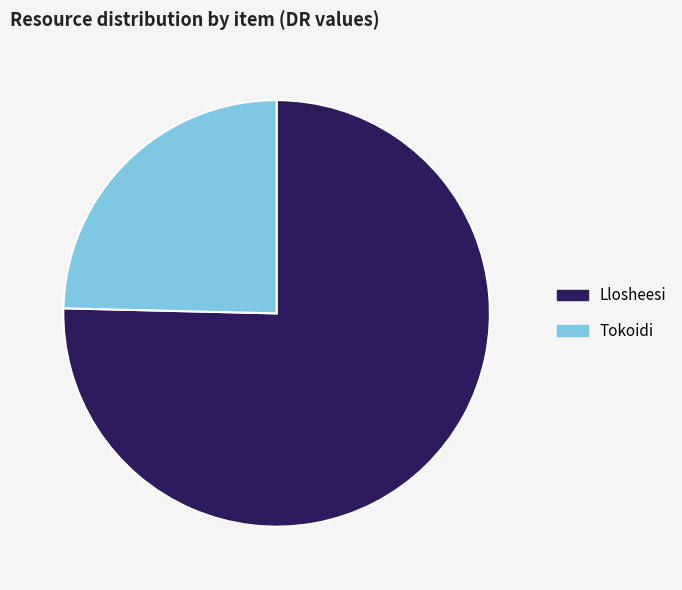

How many slices are in this pie chart?

2